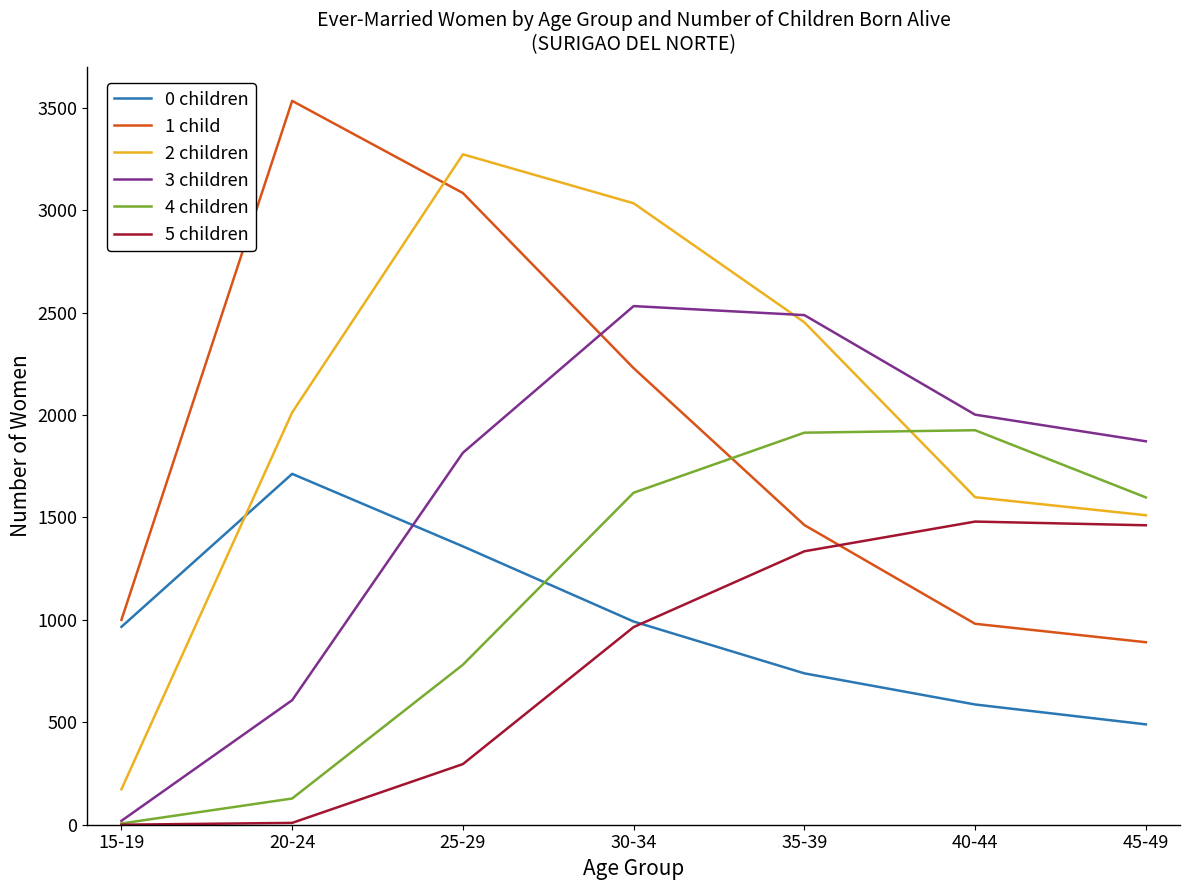

At which category is the sum across all series the highest?

30-34